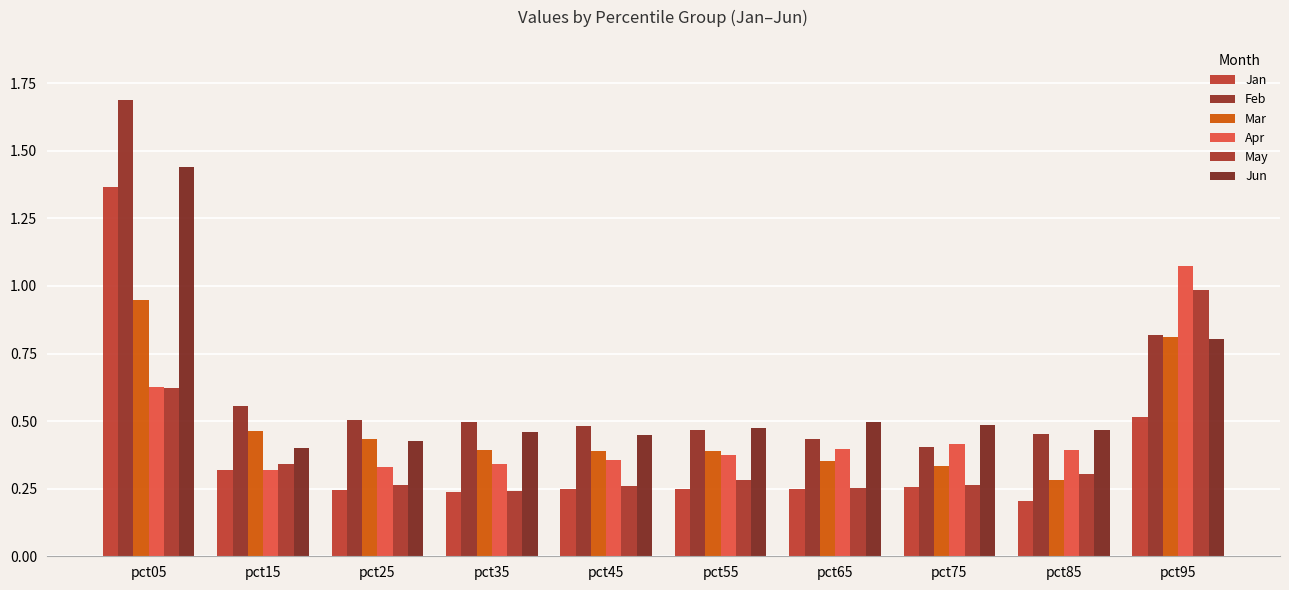

Does the chart contain any negative values?

No